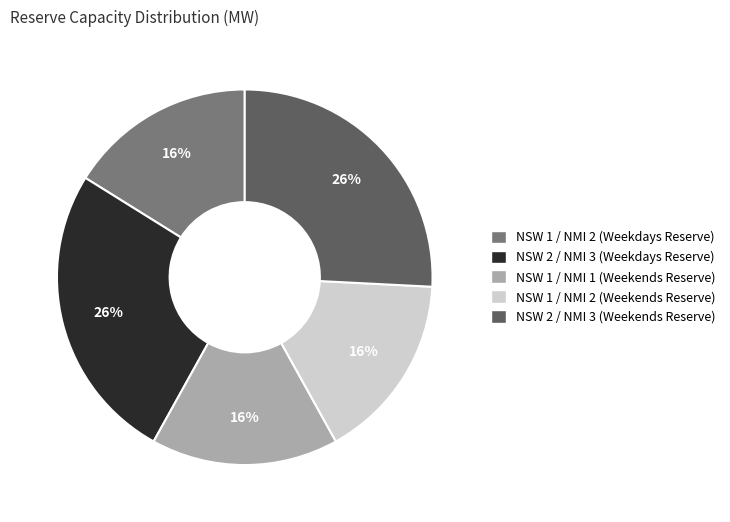

Does any single category account for the majority?

No